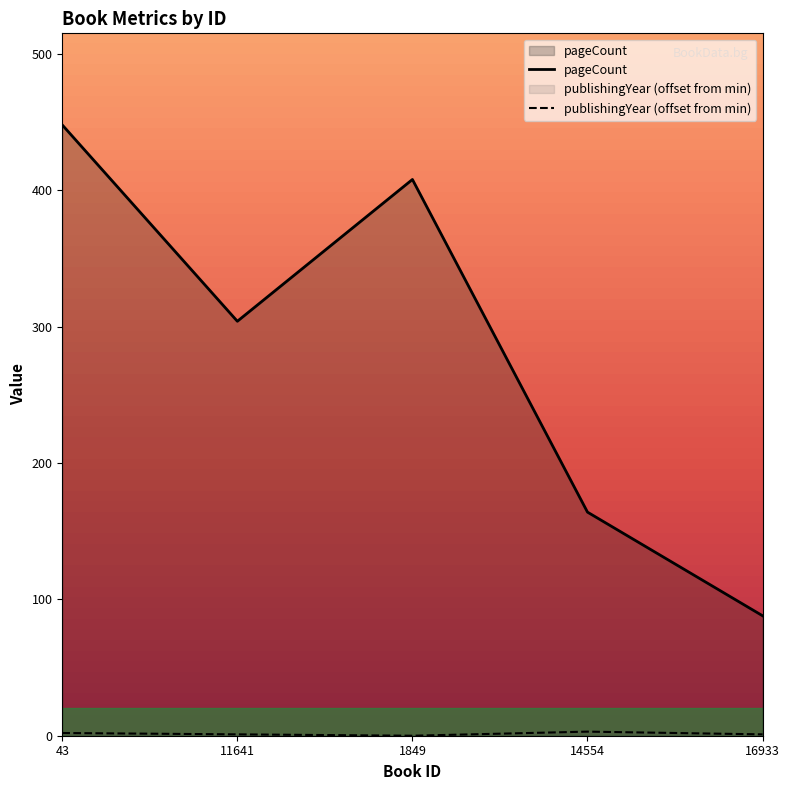

What is the maximum value for pageCount?

448